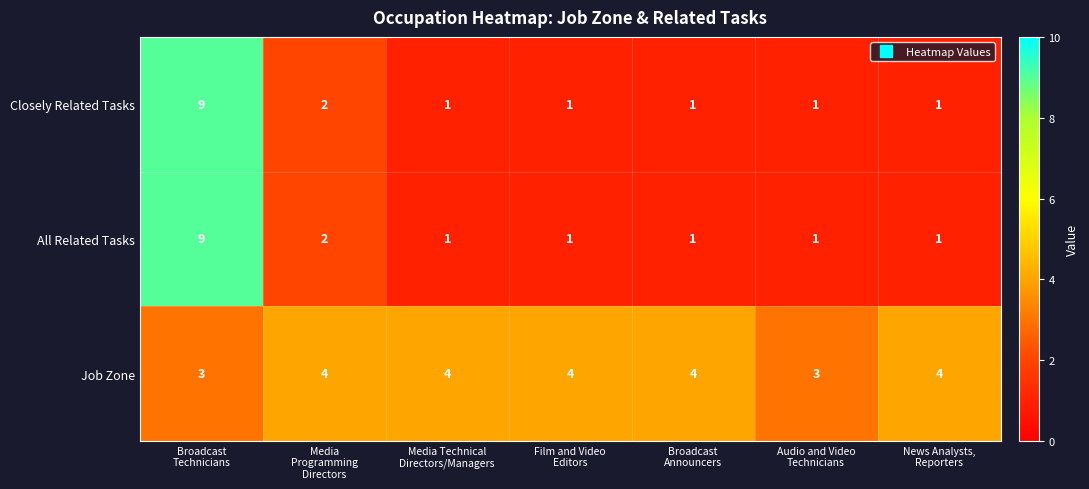

At how many categories does at least one series exceed 5?

1